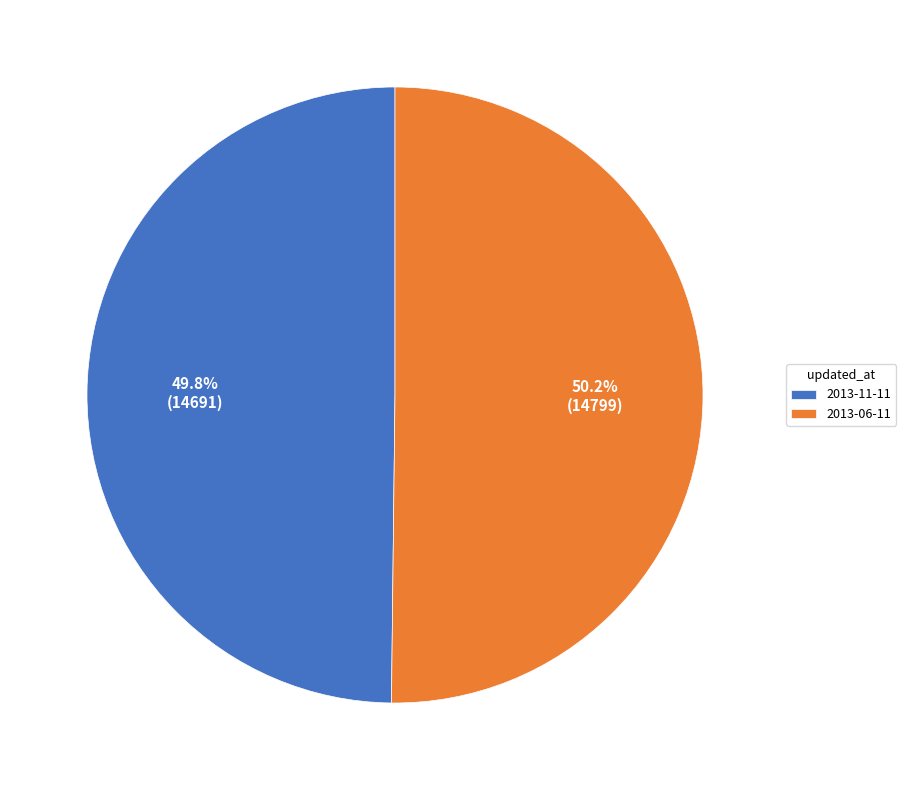

What percentage is the 2013-06-11 slice, to the nearest percent?

50%